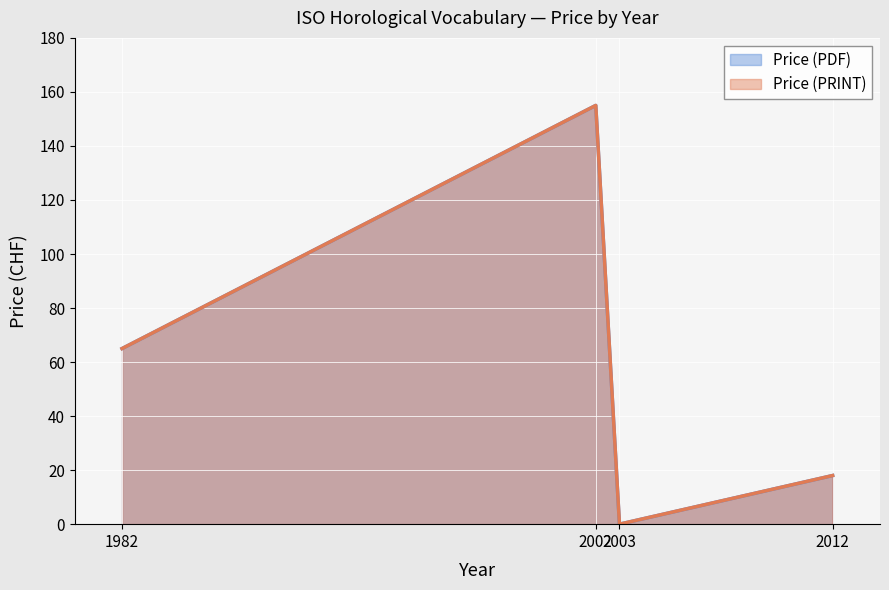

The Price (PRINT) series shows 65 at 1982. True or false?

True